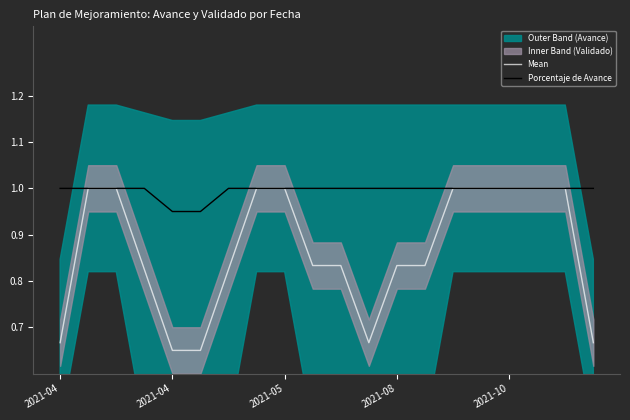

Which series changed the most between 13 and 18?

Mean